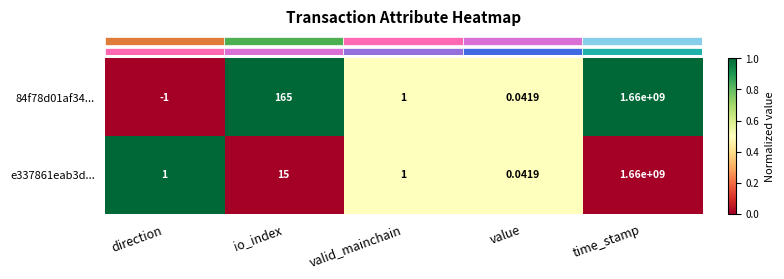

At which label does e337861eab3d... reach its minimum?

value